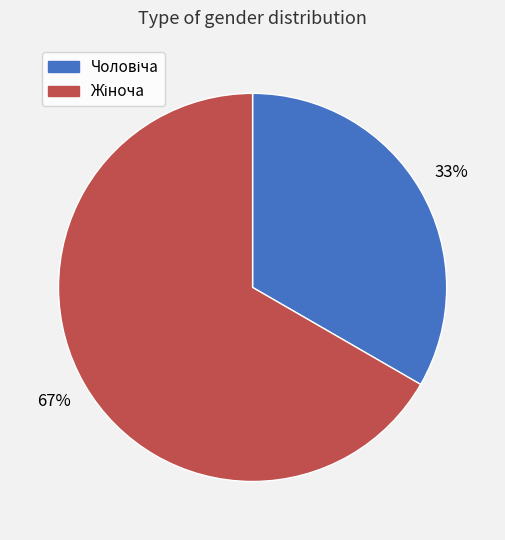

Is there any slice that represents more than half of the pie?

Yes